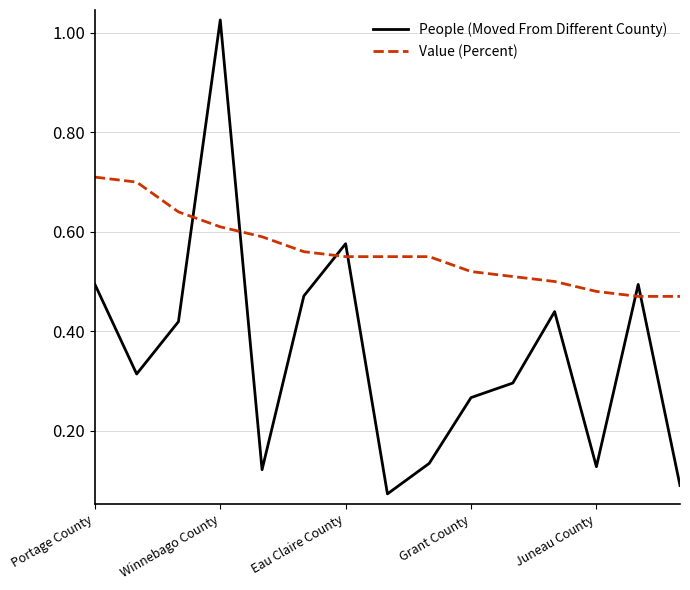

Which series ends up on top after the final intersection of Value (Percent) and People (Moved From Different County)?

Value (Percent)